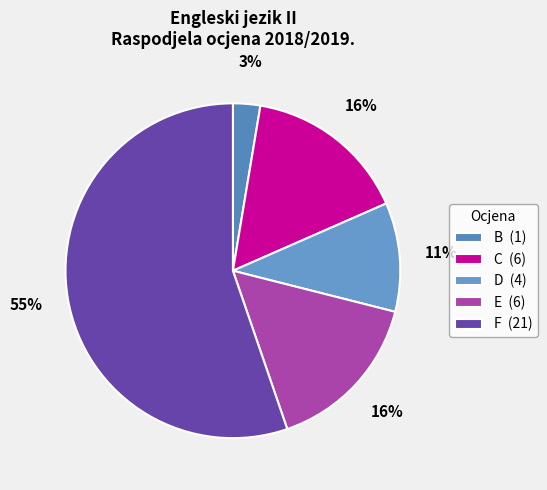

How many segments does this pie chart have?

5